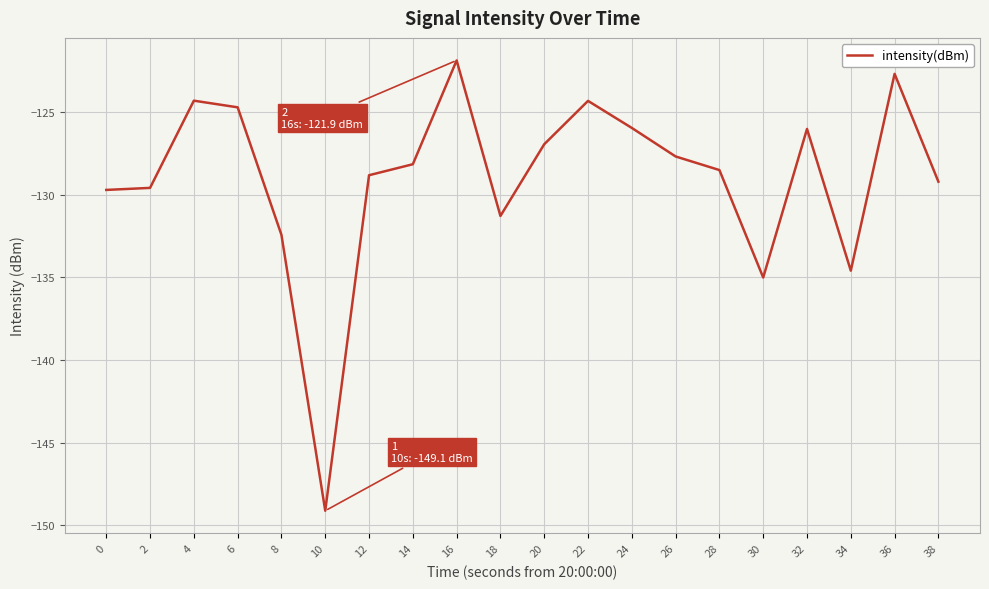

Where is the data nearest to the value -135?

30